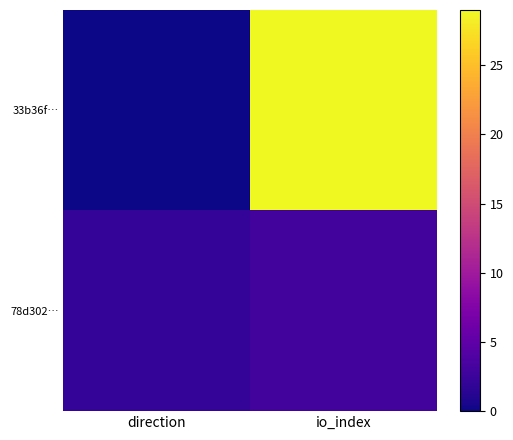

Between direction and io_index, which is larger?

io_index